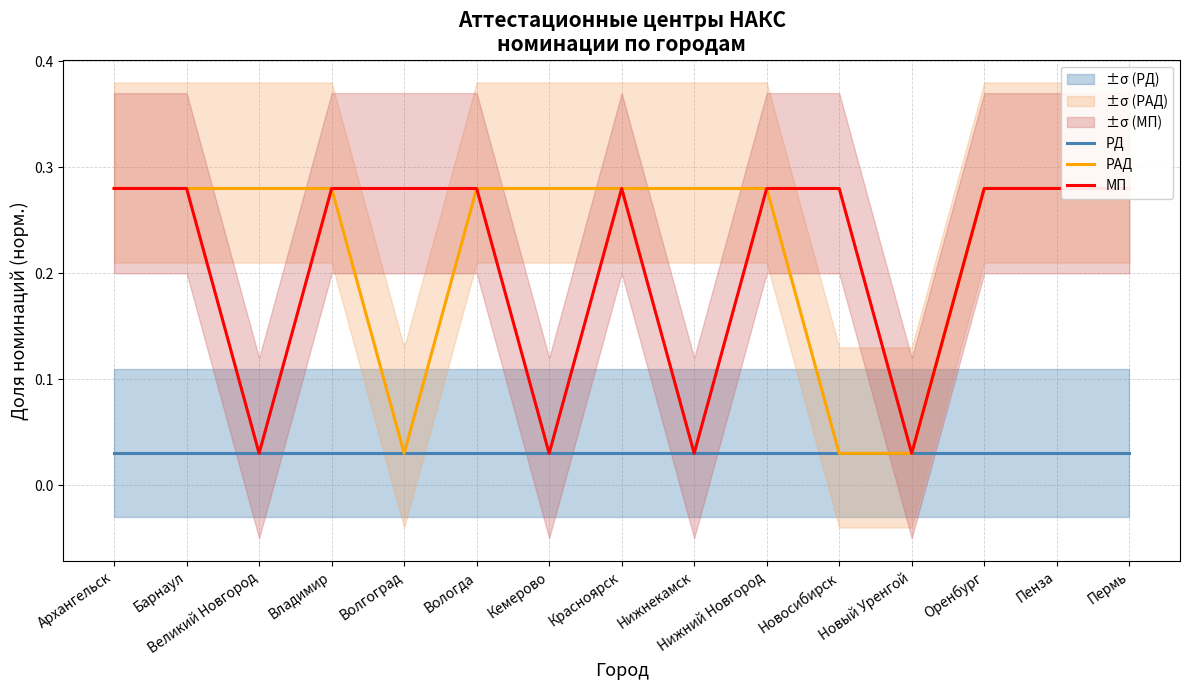

What is the difference between the highest and lowest values at Нижнекамск?

0.2